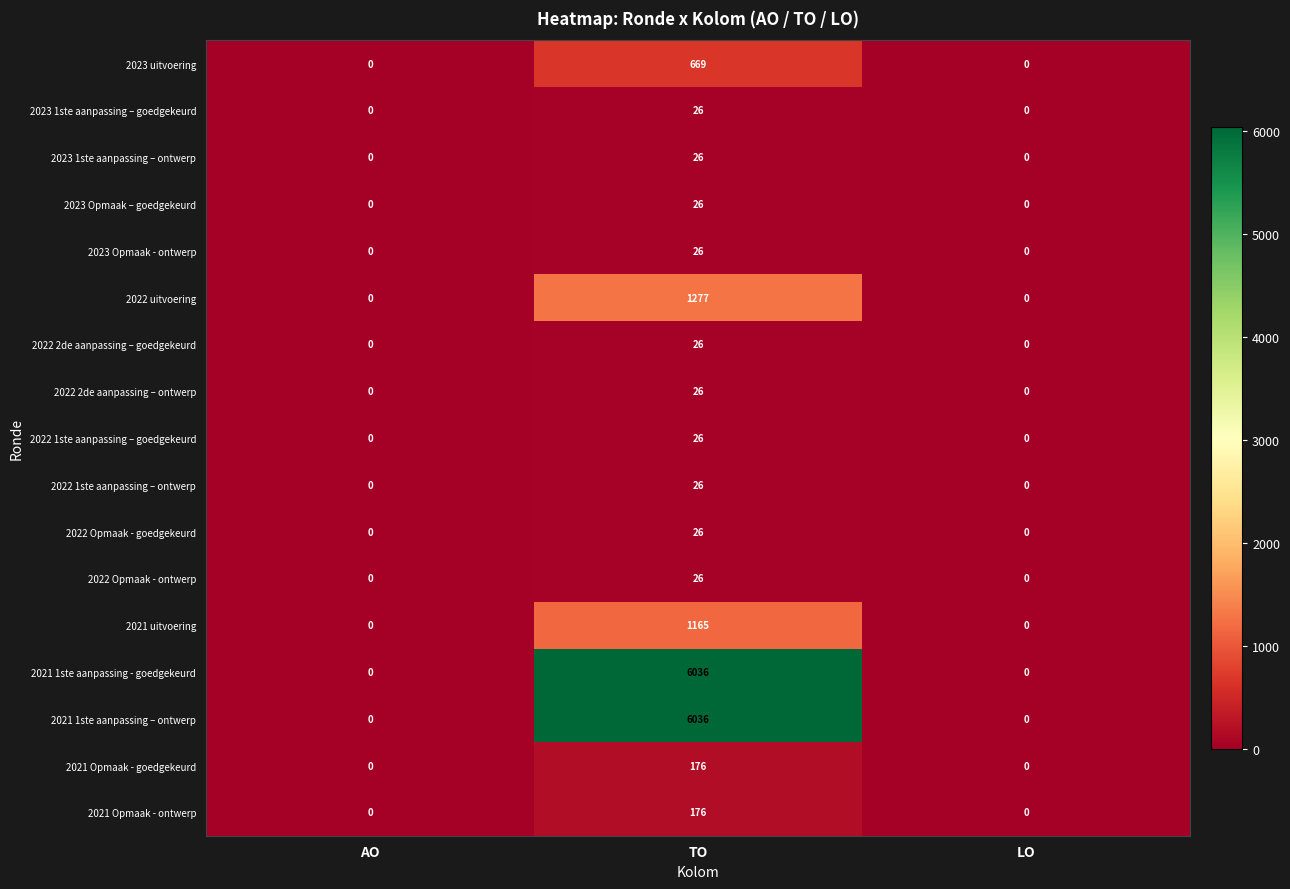

Is the value of 2021 uitvoering at TO greater than the value of 2021 Opmaak - goedgekeurd at TO?

Yes